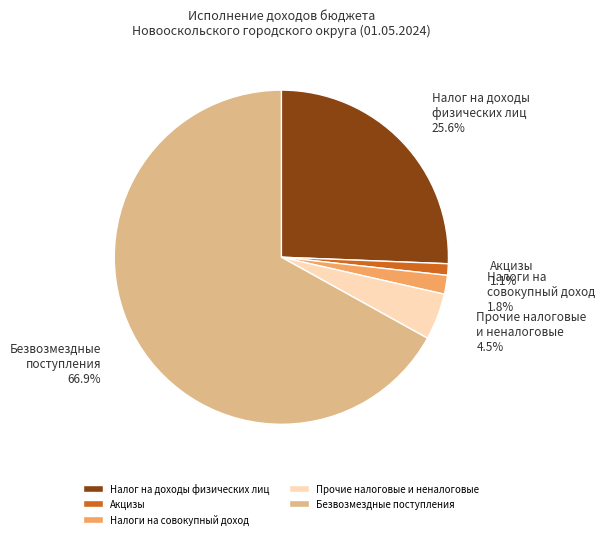

Approximately how many times larger is the value at Акцизы compared to Налоги на совокупный доход?

0.6